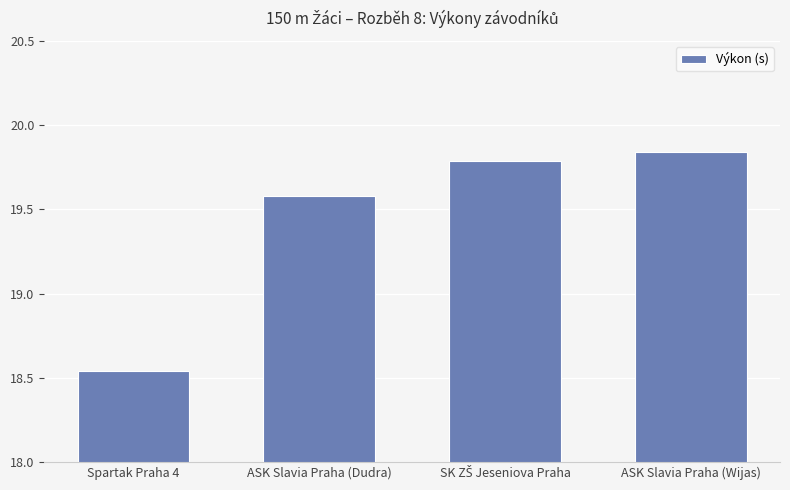

Count the values in the range 19 to 20.

3